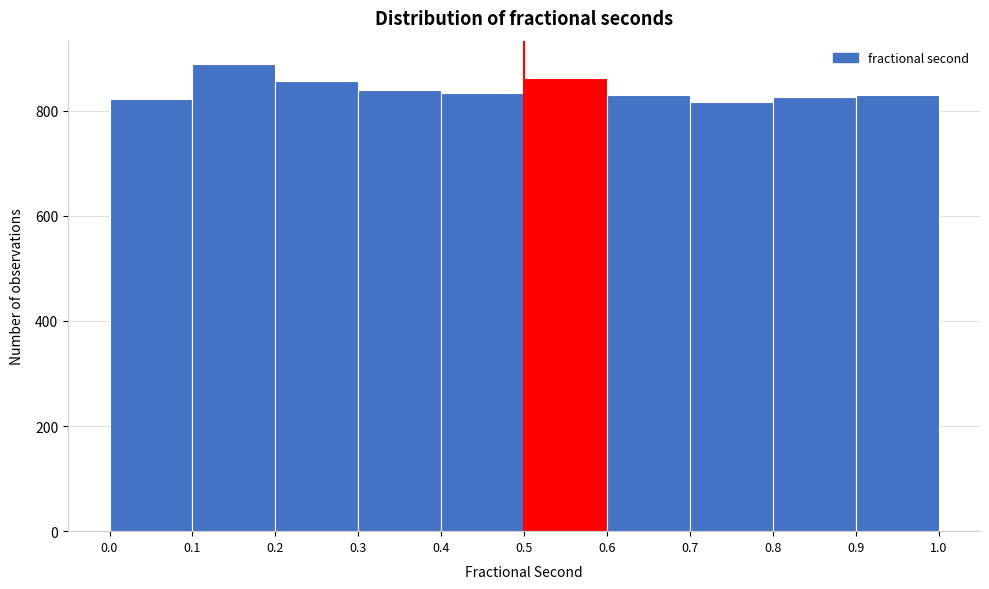

Over which range of the x-axis is the bar tallest?

0.1 to 0.2